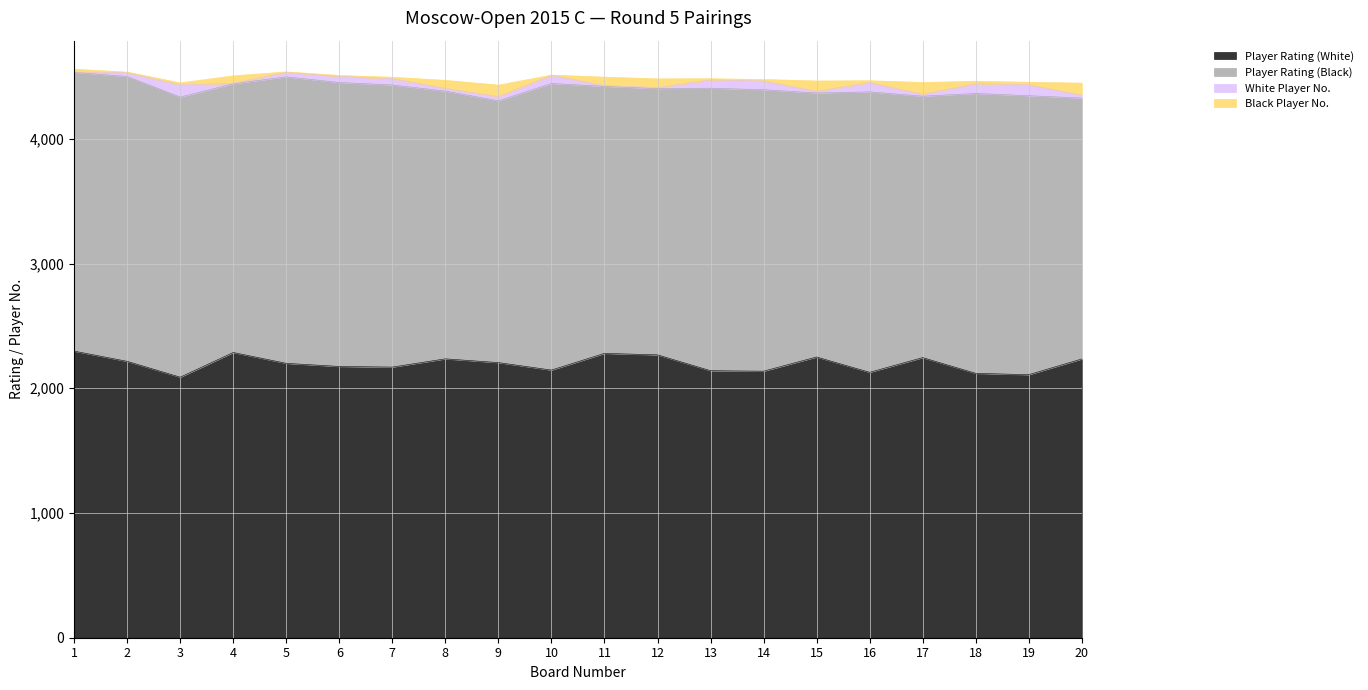

True or false: White Player No. and Player Rating (Black) cross at least once.

False